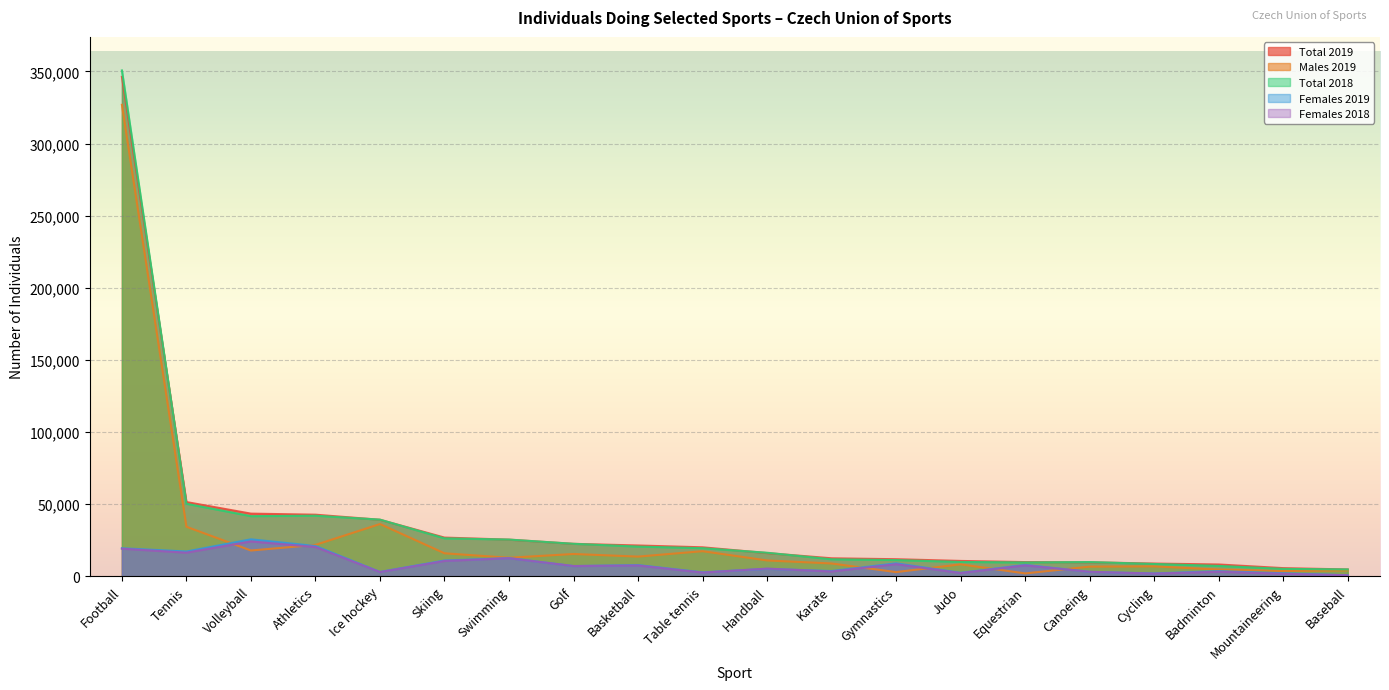

The Females 2019 series shows 1194 at Judo. True or false?

False